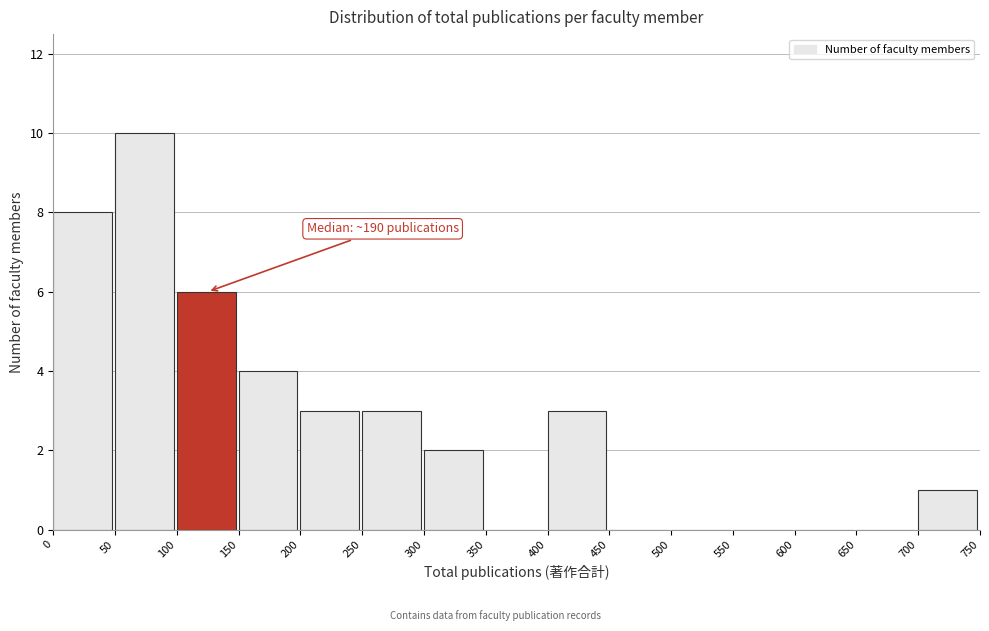

Which range on the x-axis has the tallest bar?

50 to 100